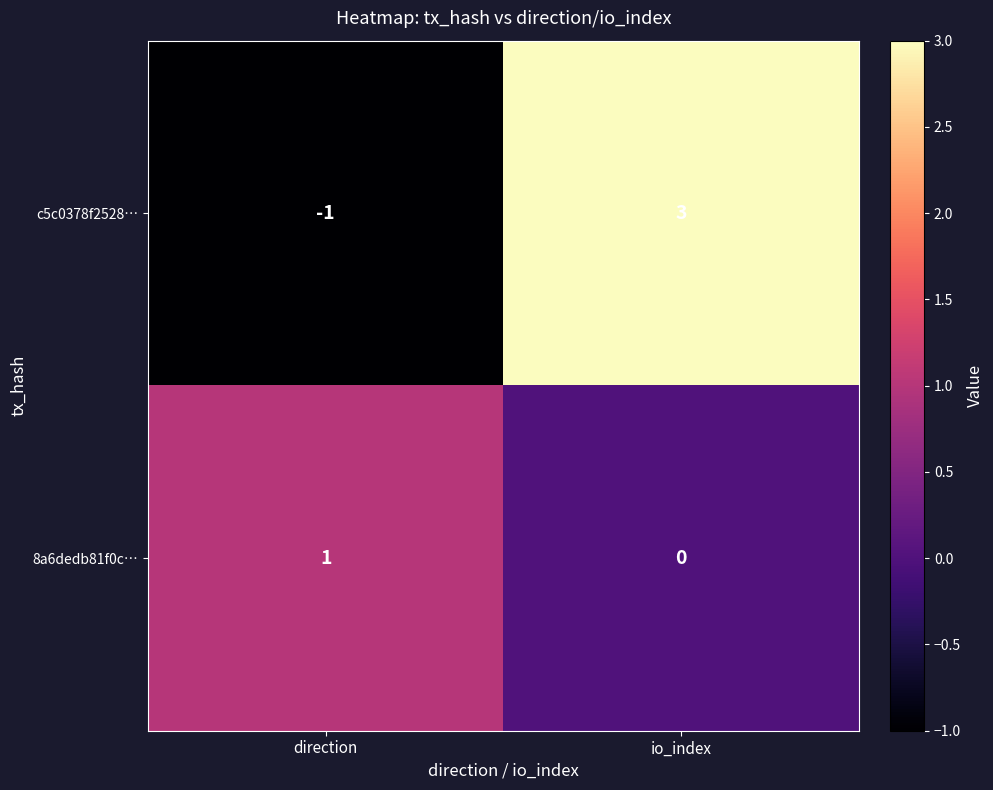

Which series has the largest range (max minus min)?

c5c0378f2528…